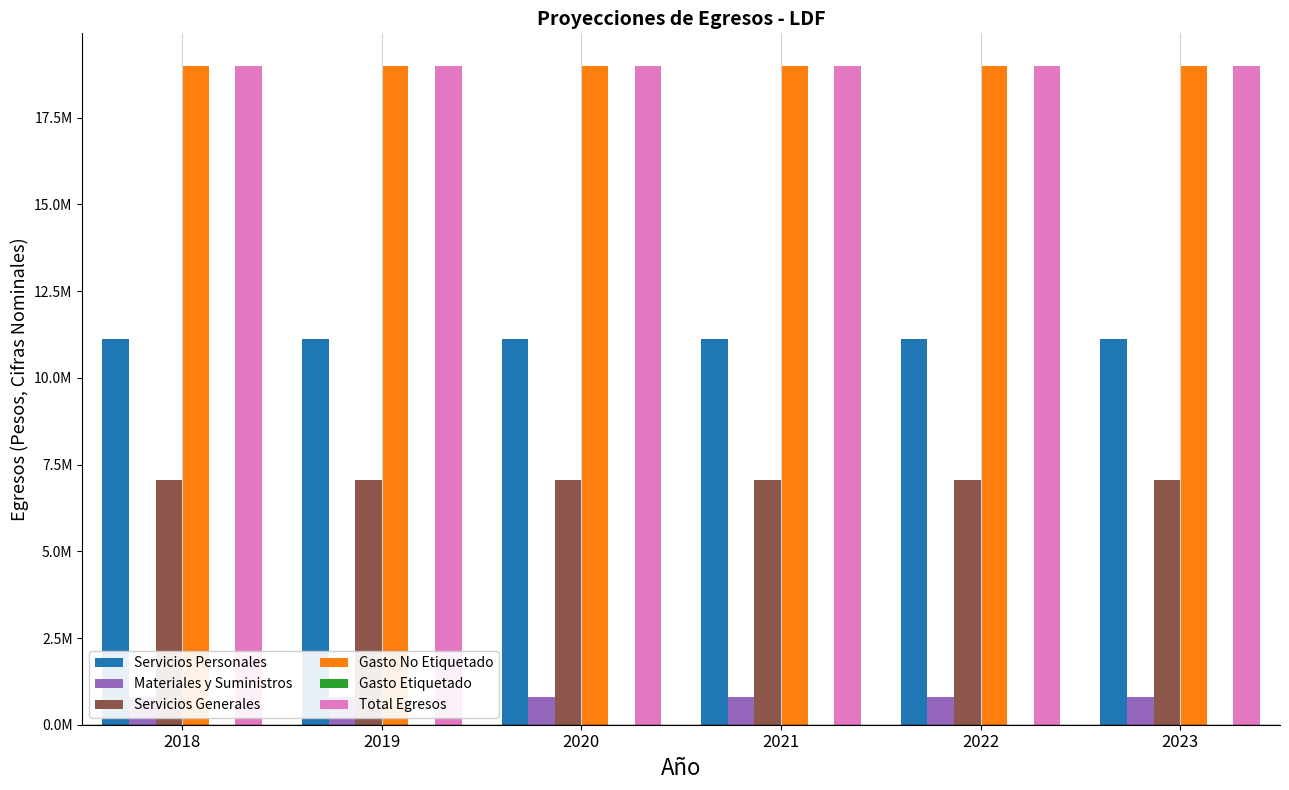

Which series has the widest spread of values?

Servicios Personales